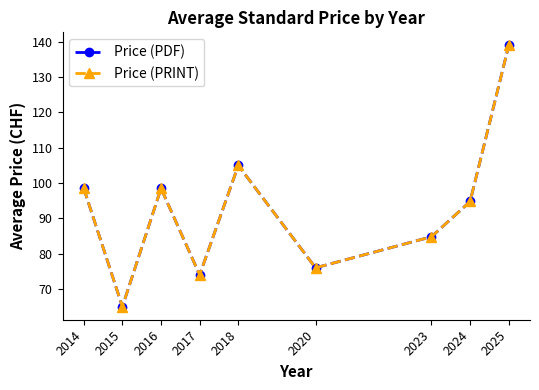

Between 2023 and 2025, which series saw the biggest shift?

Price (PDF)